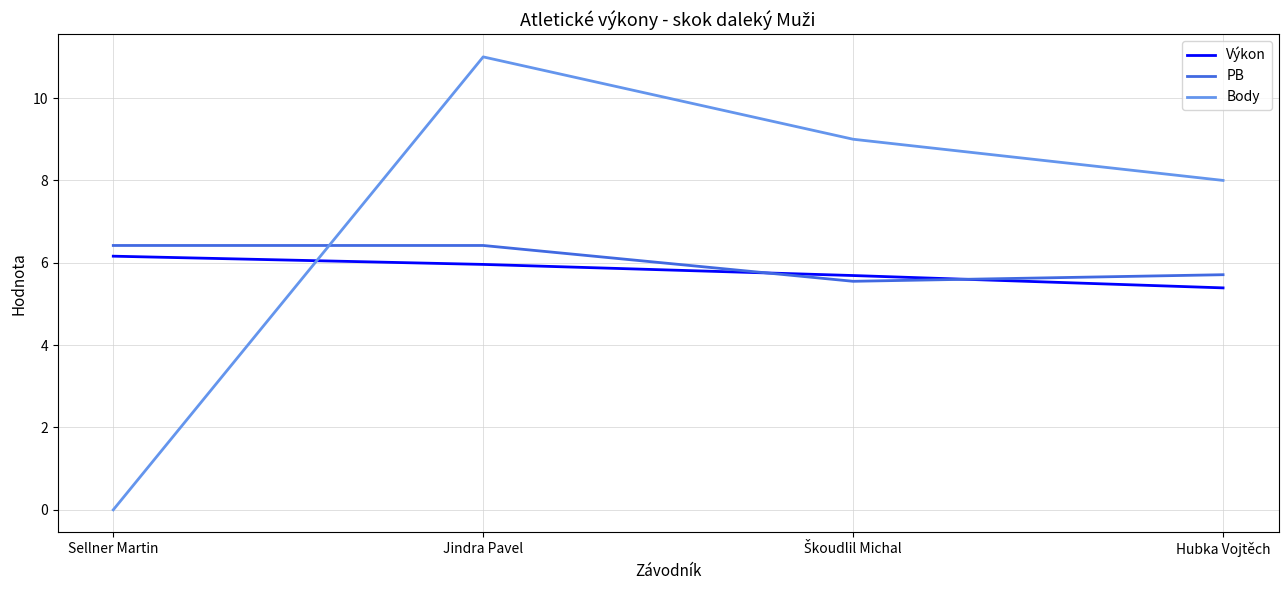

How many lines are shown in the chart?

3